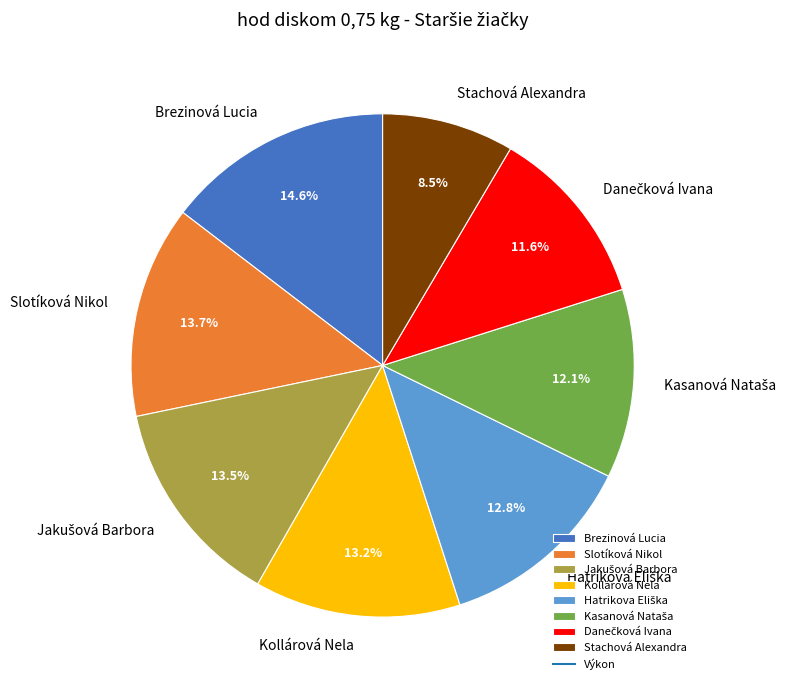

Which category has the biggest portion of the pie?

Brezinová Lucia